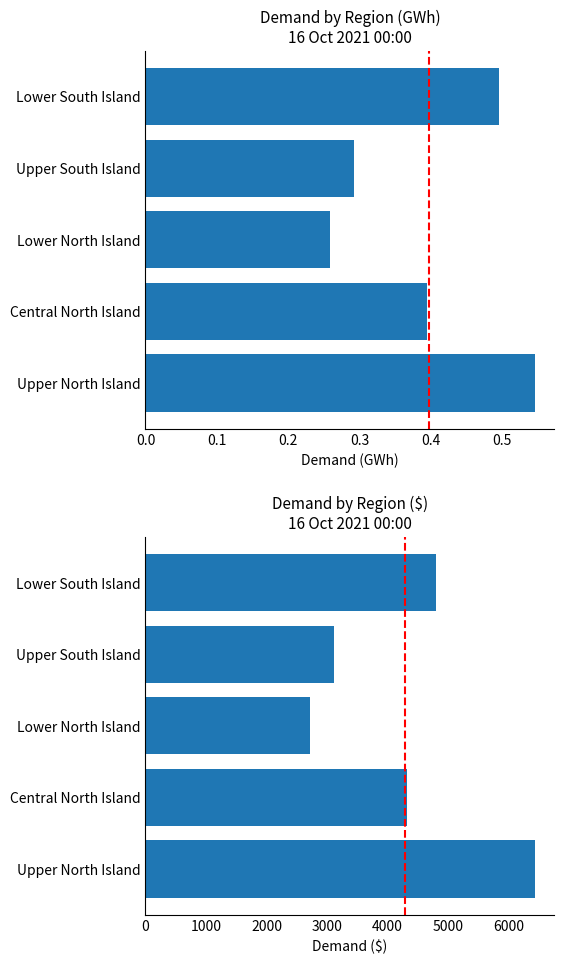

What value does the Demand ($) series have at Lower North Island?

2721.8